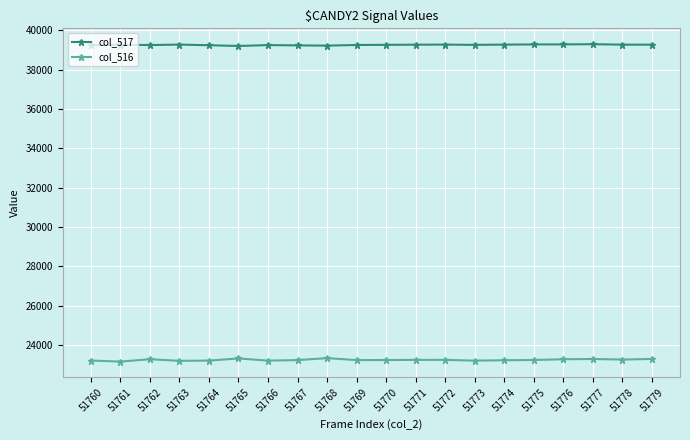

True or false: col_516 has more than 2 points higher than both neighbors.

True